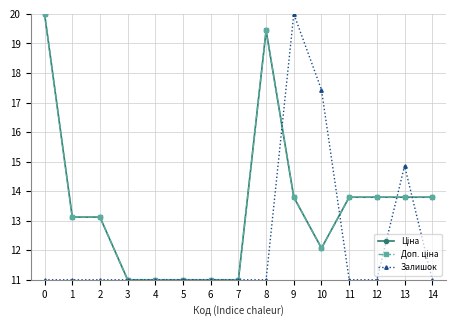

True or false: Ціна has more than 0 points higher than both neighbors.

True